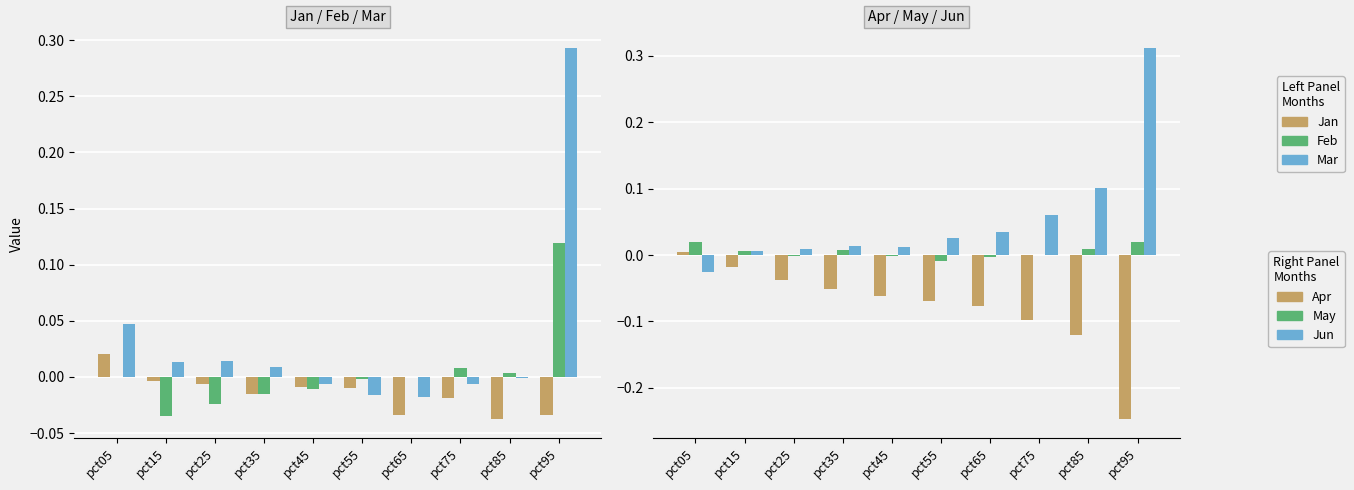

Between pct55 and pct65, which is larger?

pct55